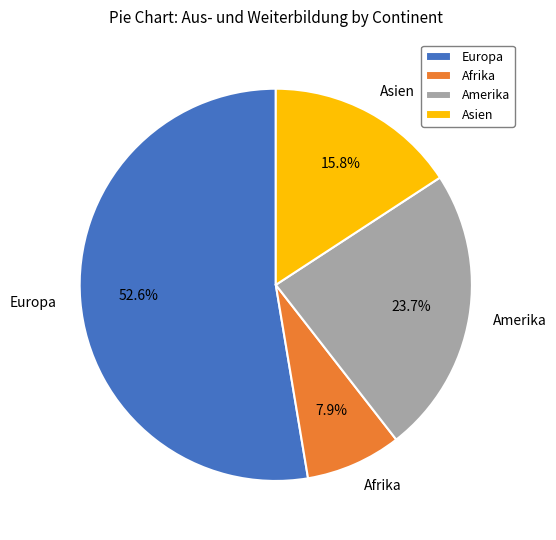

Combined, what portion of the pie is Europa and Amerika?

76.3%